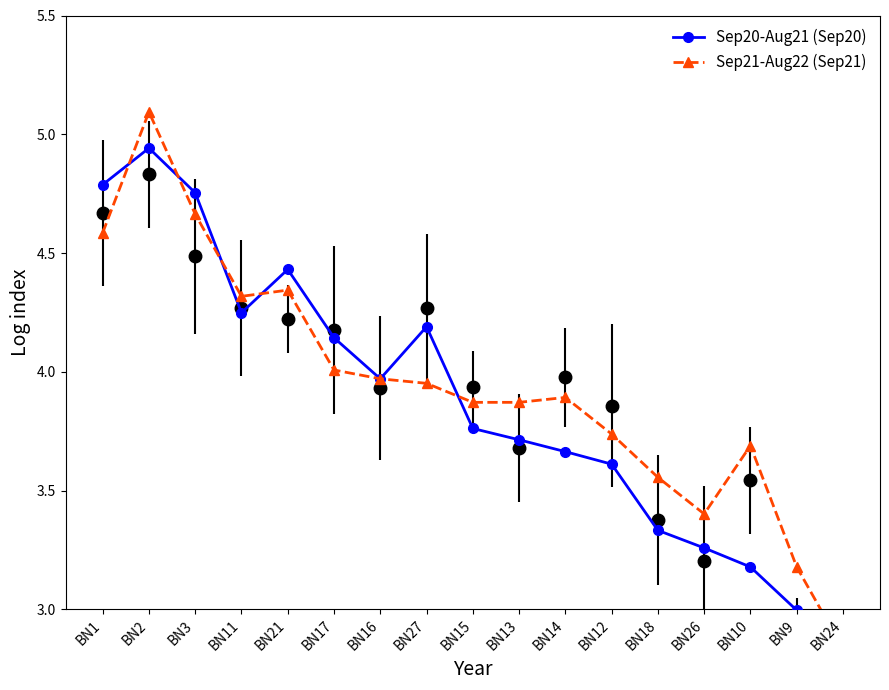

How many lines are shown in the chart?

2